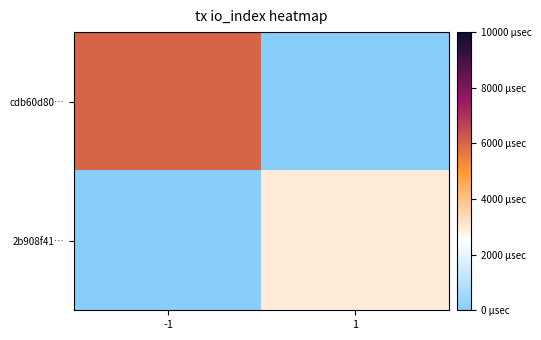

How many categories are shown in the chart?

2